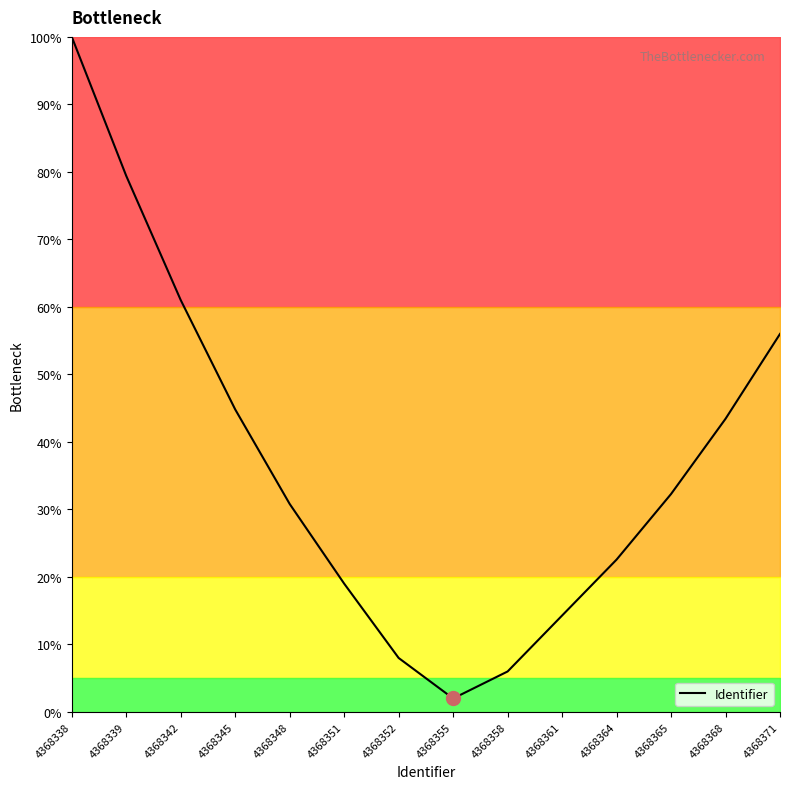

List the labels in order of value, largest first.

4368338, 4368339, 4368342, 4368371, 4368345, 4368368, 4368365, 4368348, 4368364, 4368351, 4368361, 4368352, 4368358, 4368355